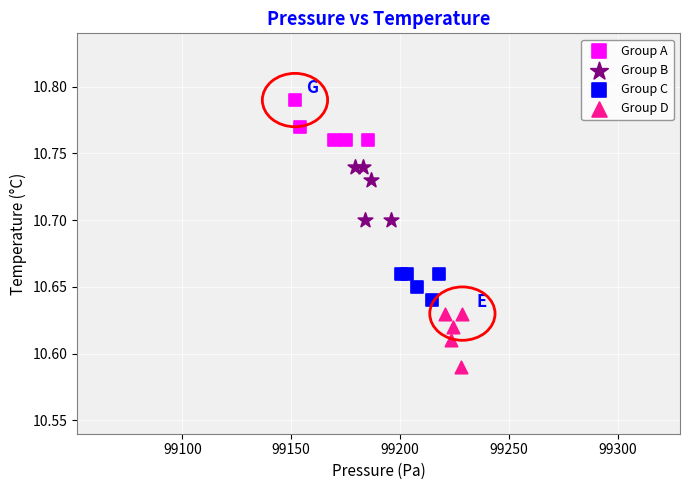

Which series reaches the maximum Y coordinate?

Group A